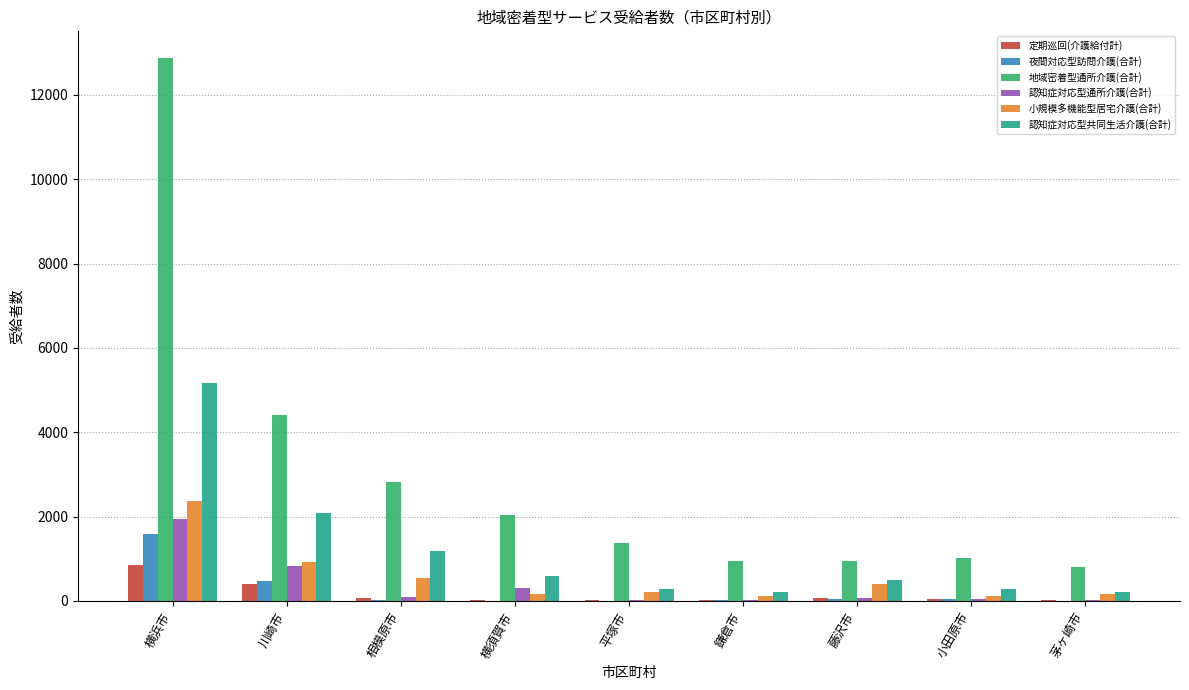

Where is 地域密着型通所介護(合計) nearest to the value 6834?

川崎市